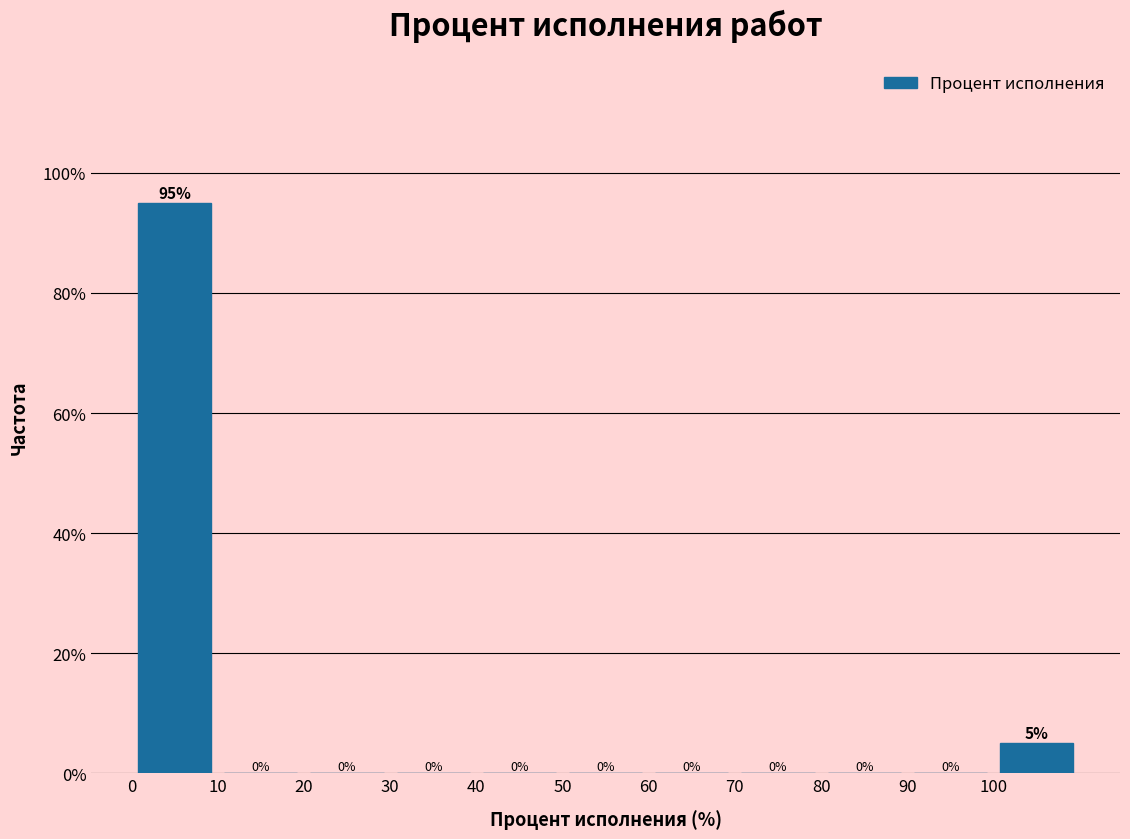

How tall is the bar that spans 0 to 10 on the x-axis?

95